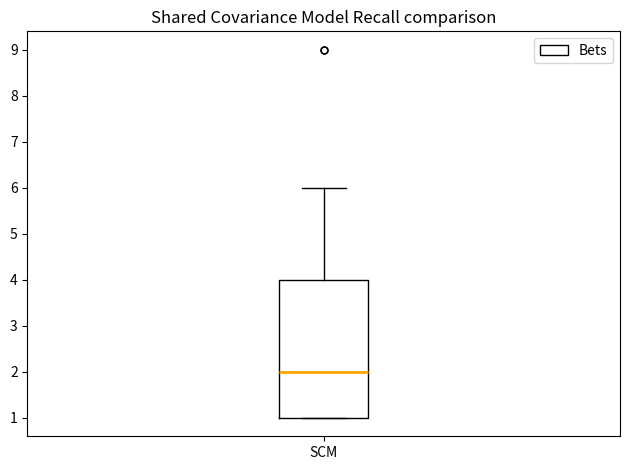

Where is the lower edge of the box for SCM on the y-axis? The values are not printed on the chart, so give them approximately, as read against the axis.

1